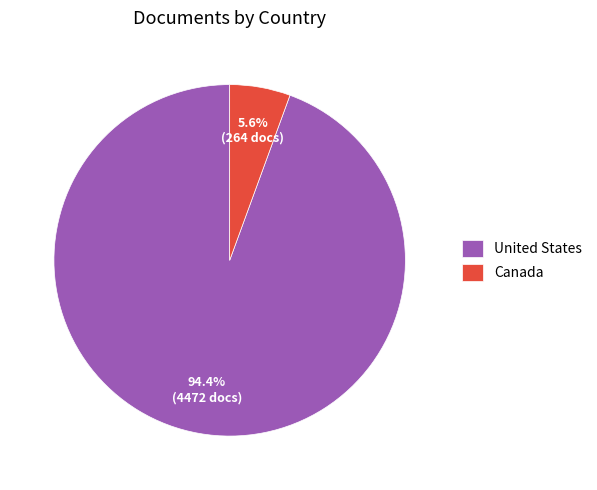

What is the majority slice?

United States